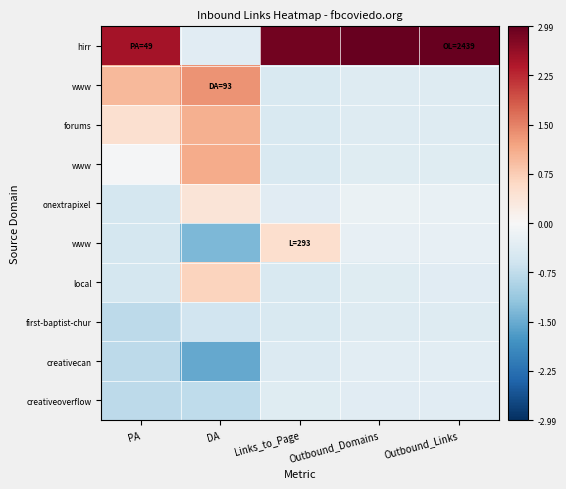

At how many categories does at least one series exceed 0?

5